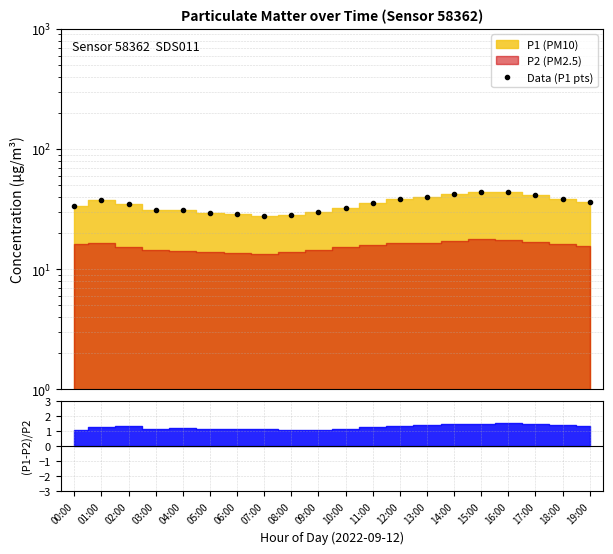

What position from the left is 05:00?

6